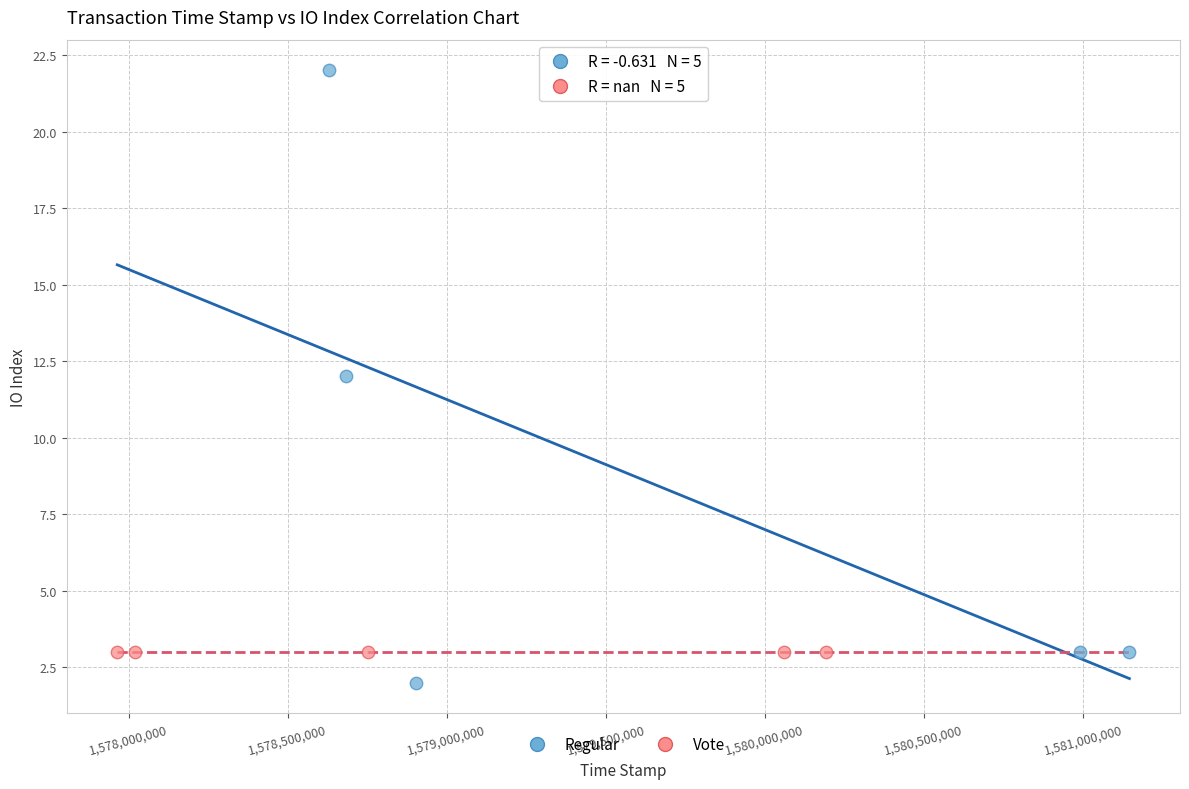

Which series contains the highest Y value?

Regular